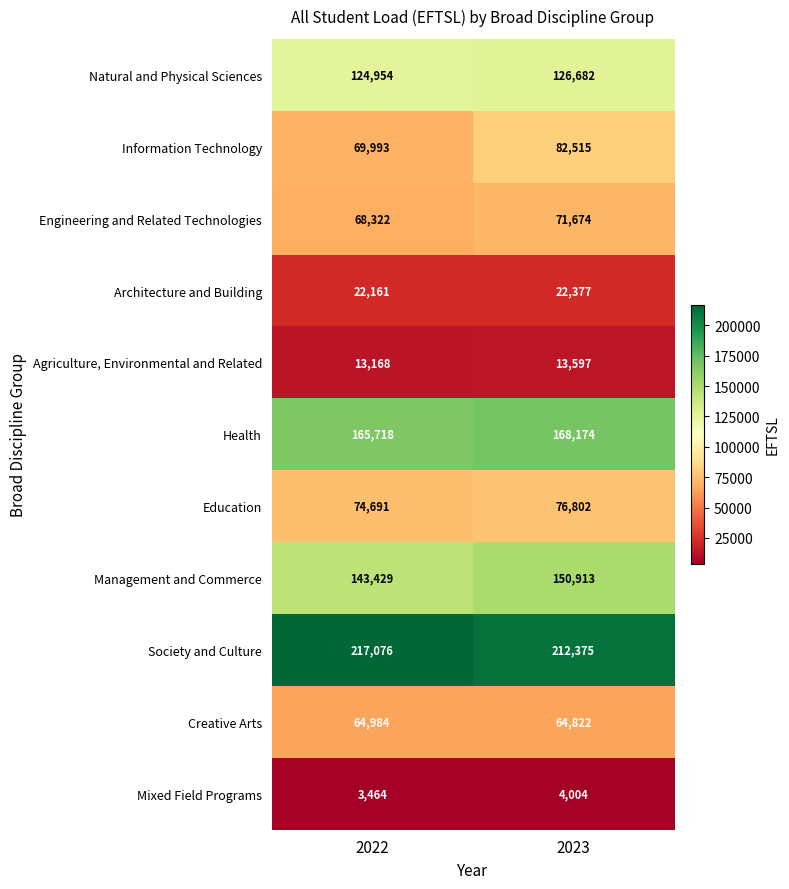

Which category has the highest value in the Architecture and Building series?

2023